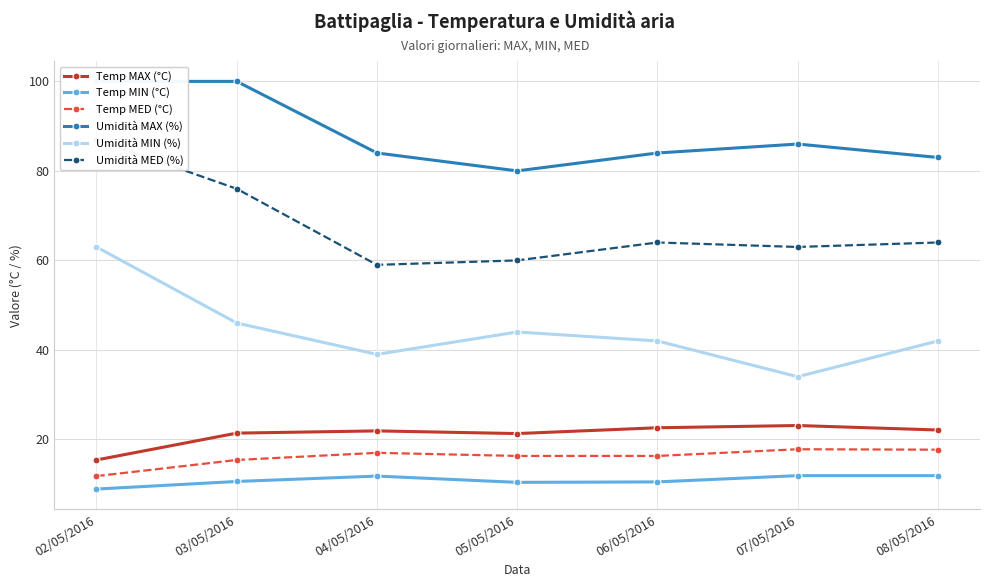

Reading left to right, extract all data points from this chart.

Temp MAX (°C): 02/05/2016=15.4	03/05/2016=21.4	04/05/2016=21.9	05/05/2016=21.3	06/05/2016=22.6	07/05/2016=23.1	08/05/2016=22.1
Temp MIN (°C): 02/05/2016=8.9	03/05/2016=10.6	04/05/2016=11.8	05/05/2016=10.4	06/05/2016=10.5	07/05/2016=11.9	08/05/2016=11.9
Temp MED (°C): 02/05/2016=11.8	03/05/2016=15.4	04/05/2016=17.0	05/05/2016=16.3	06/05/2016=16.3	07/05/2016=17.8	08/05/2016=17.7
Umidità MAX (%): 02/05/2016=100.0	03/05/2016=100.0	04/05/2016=84.0	05/05/2016=80.0	06/05/2016=84.0	07/05/2016=86.0	08/05/2016=83.0
Umidità MIN (%): 02/05/2016=63.0	03/05/2016=46.0	04/05/2016=39.0	05/05/2016=44.0	06/05/2016=42.0	07/05/2016=34.0	08/05/2016=42.0
Umidità MED (%): 02/05/2016=87.0	03/05/2016=76.0	04/05/2016=59.0	05/05/2016=60.0	06/05/2016=64.0	07/05/2016=63.0	08/05/2016=64.0